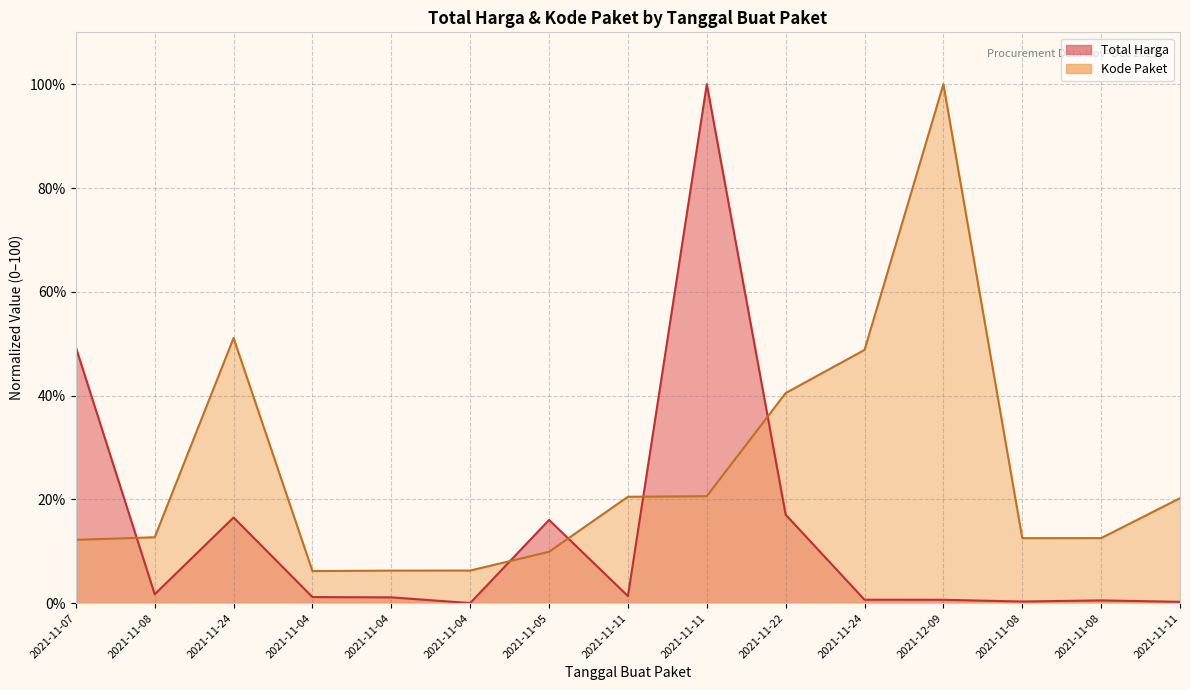

How many lines are shown in the chart?

2